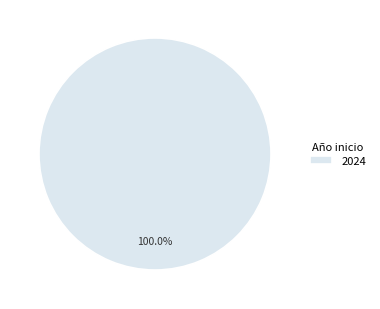

How many segments does this pie chart have?

1